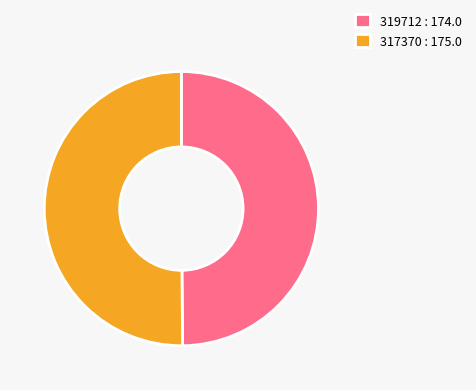

What is the ratio of the value at 317370 : 175.0 to the value at 319712 : 174.0?

1.0